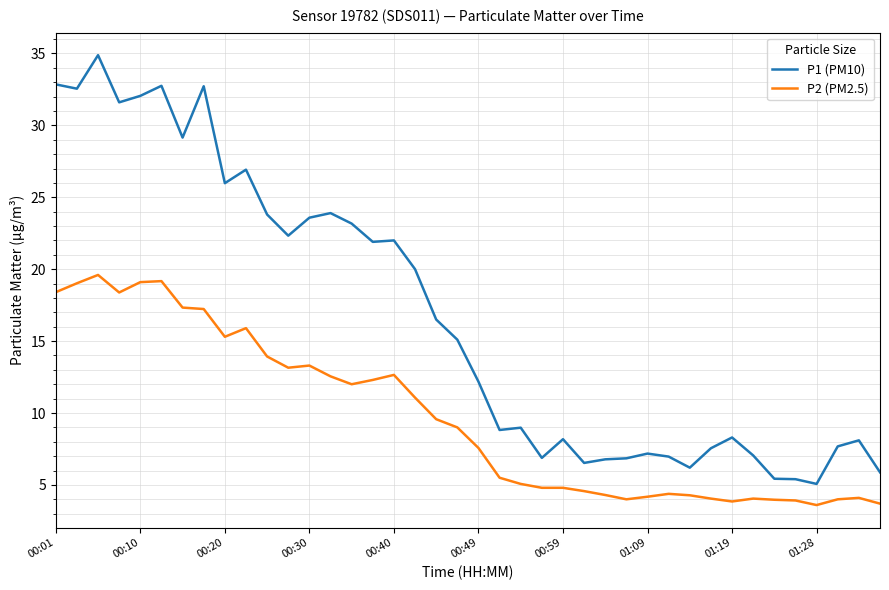

How many series are shown in this chart?

2